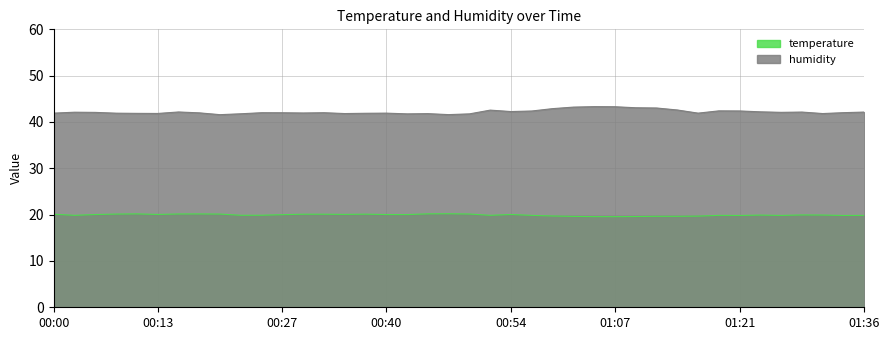

What position from the right is 01:21?

7